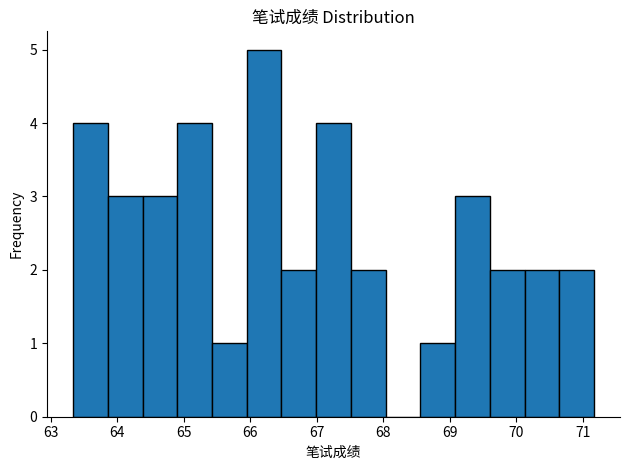

How tall is the bar that spans 63.9 to 64.4 on the x-axis? Neither the bar edges nor the heights are printed on the chart, so give them approximately, as read against the axes.

3